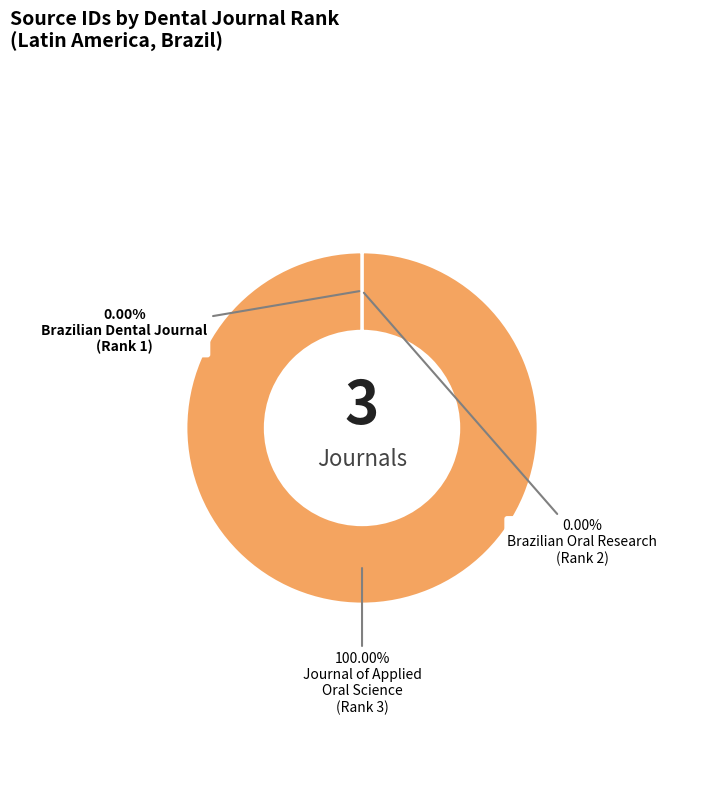

Is there any slice that represents more than half of the pie?

Yes